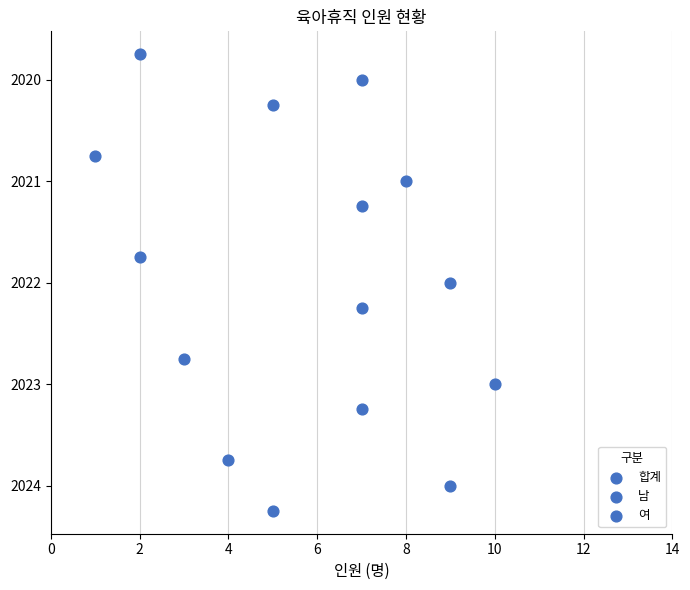

Which series contains the lowest Y value?

여